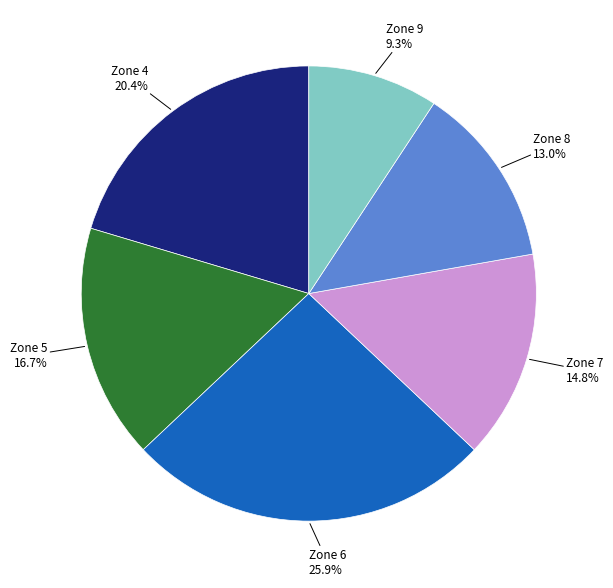

Does any single category account for the majority?

No